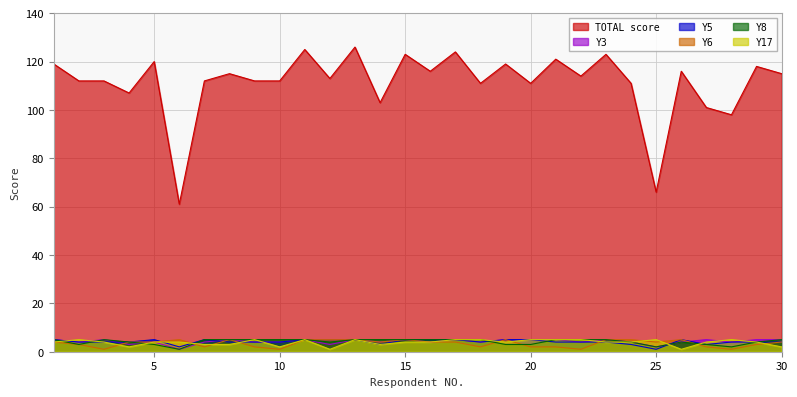

Which category has the highest value in the Y5 series?

1